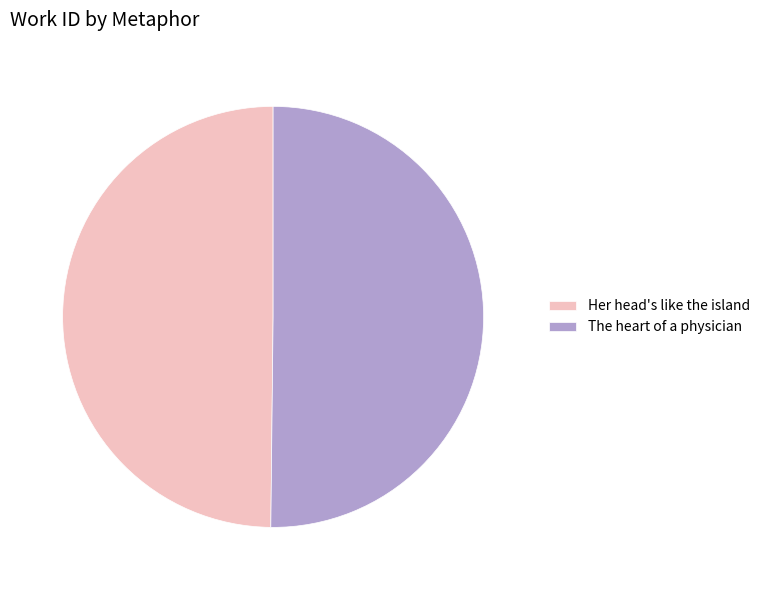

Is it true that The heart of a physician is 50% of the pie?

True